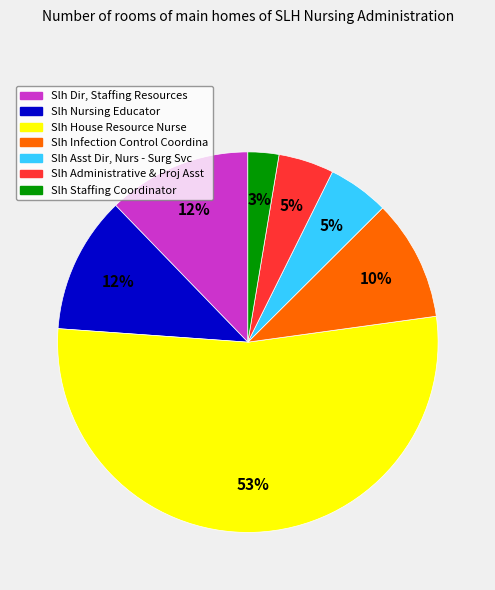

Which has a higher value, Slh House Resource Nurse or Slh Nursing Educator?

Slh House Resource Nurse